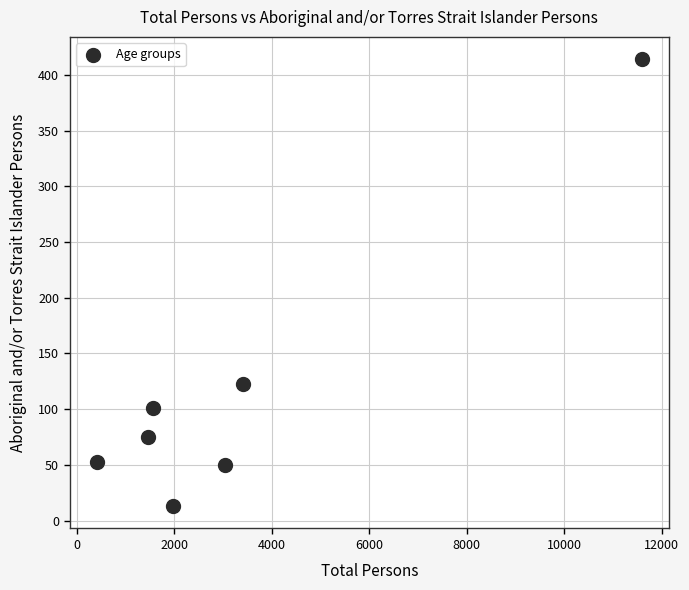

What is the range of Y values (max minus min)?

401